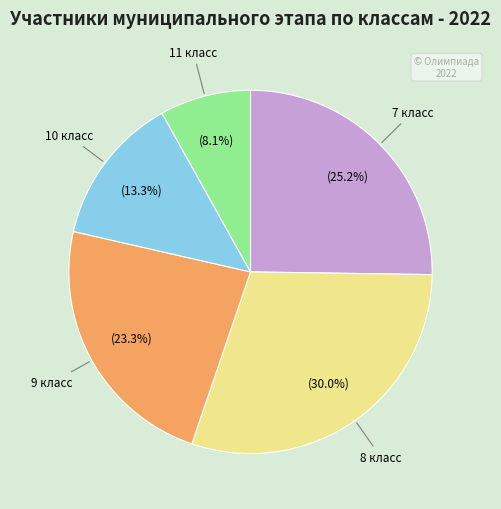

What percentage is NOT represented by 7 класс?

74.8%